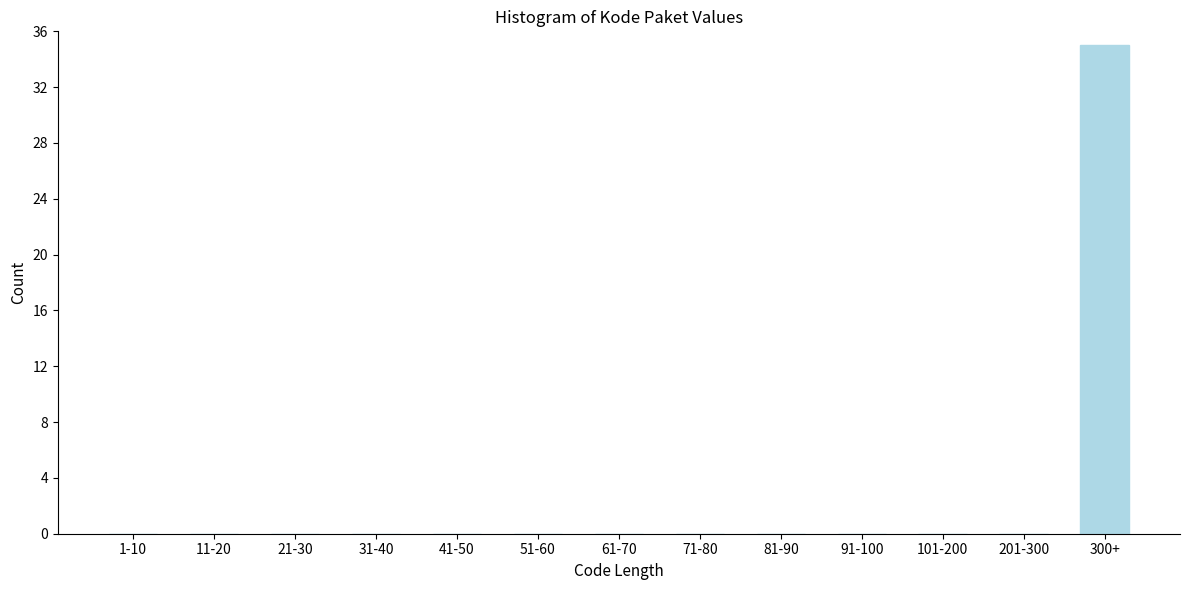

Reading left to right, what are all the values shown in this chart?

1-10=0	11-20=0	21-30=0	31-40=0	41-50=0	51-60=0	61-70=0	71-80=0	81-90=0	91-100=0	101-200=0	201-300=0	300+=35